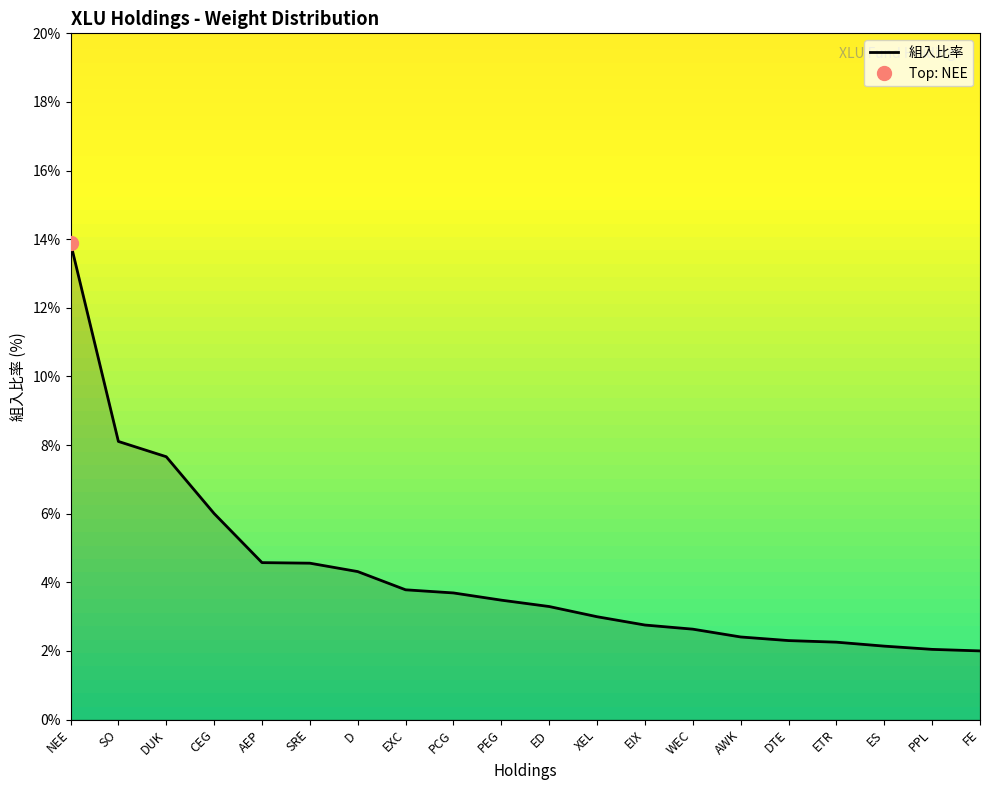

Between XEL and SO, which is larger?

SO